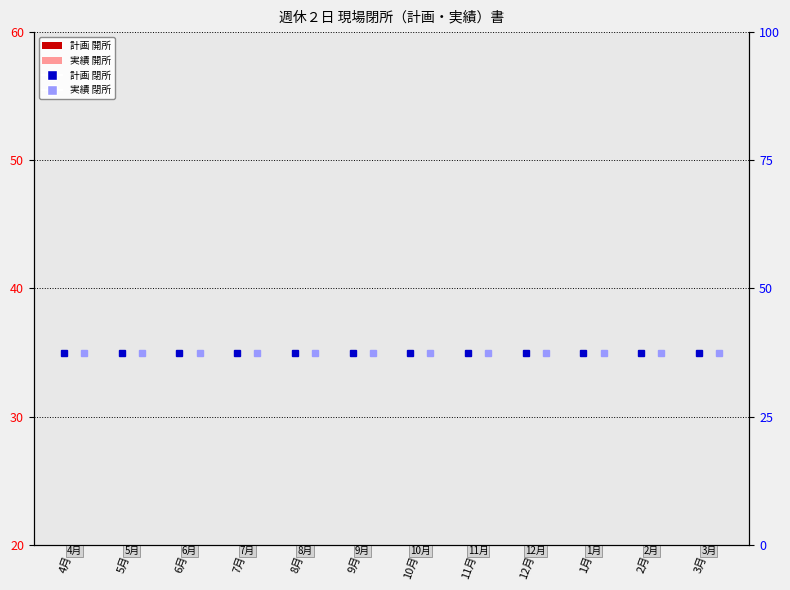

At which label does 計画_開所 reach its minimum?

4月